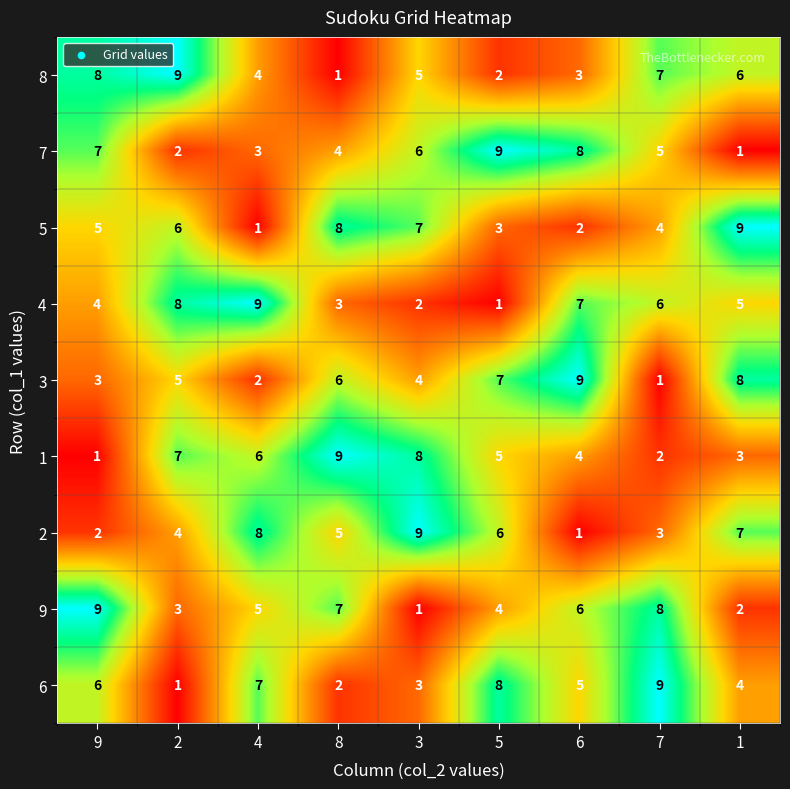

Count the 8 values in the range 3 to 7.

5